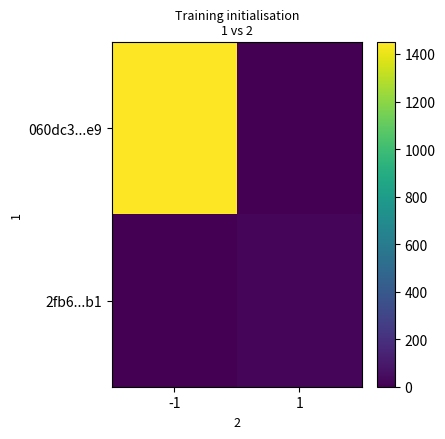

How many distinct data groups are displayed?

2